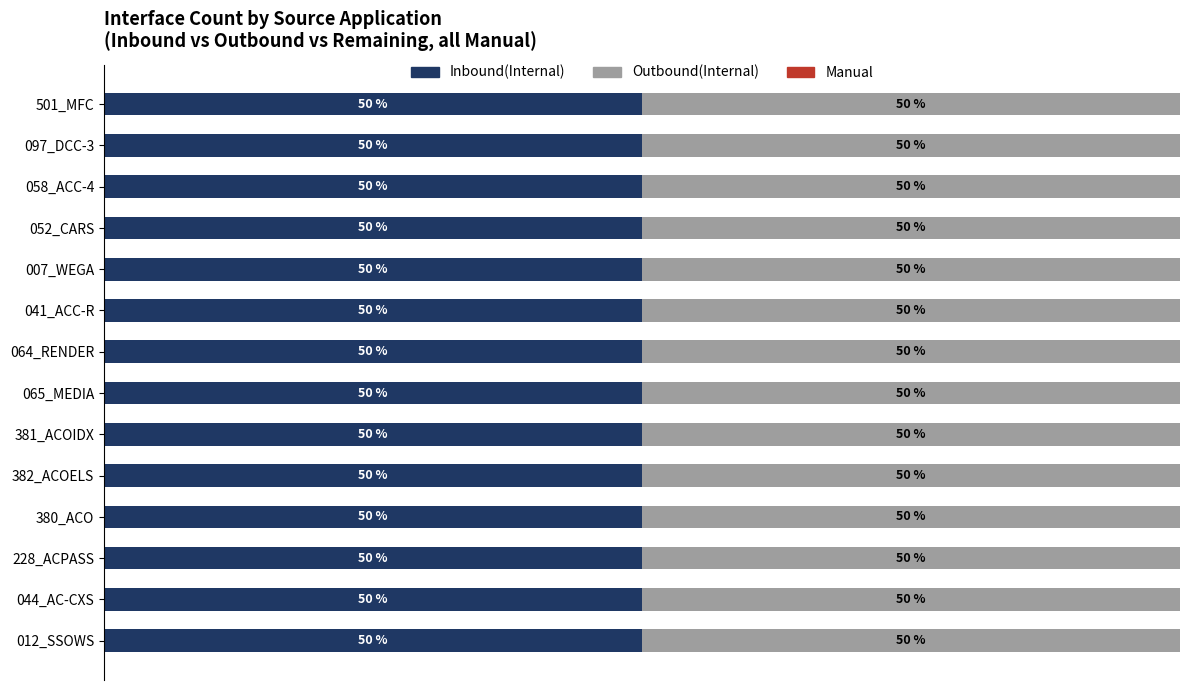

Which series has the widest spread of values?

Manual